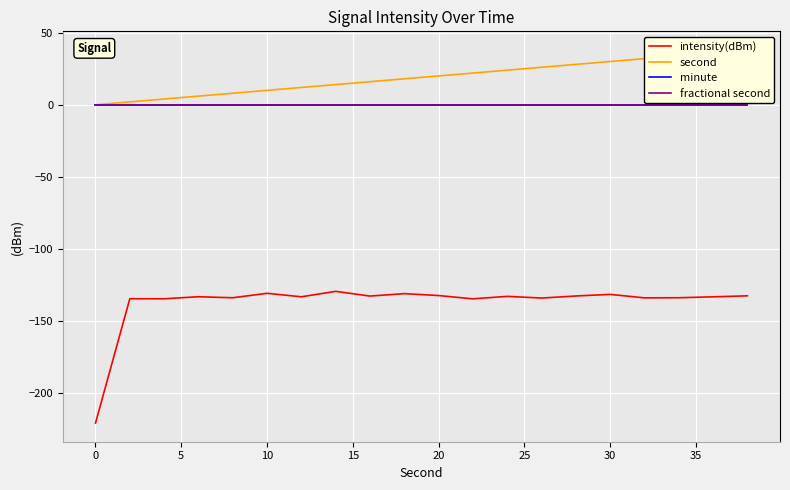

The value of second at 14 is 42.0. True or false?

False